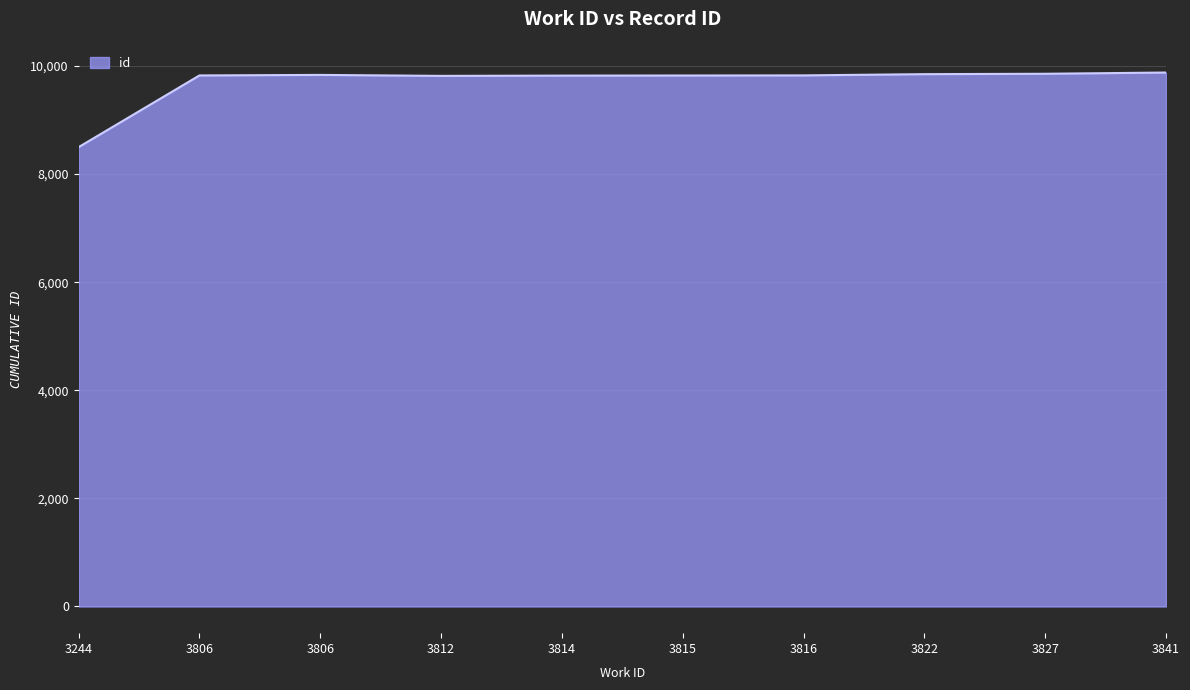

Which has a higher value, 3841 or 3814?

3841